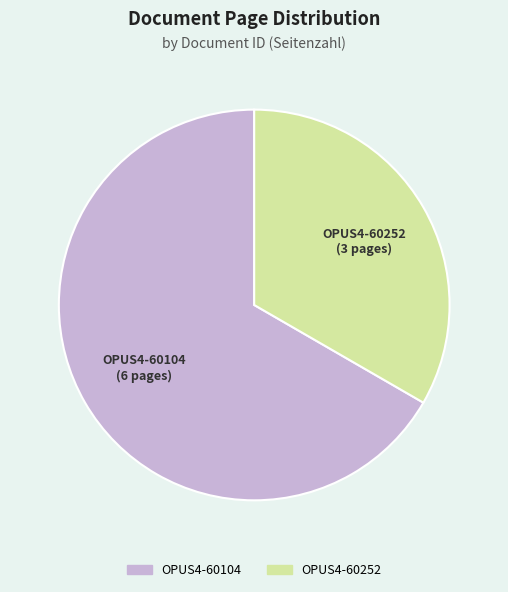

Is there a majority slice in this chart?

Yes